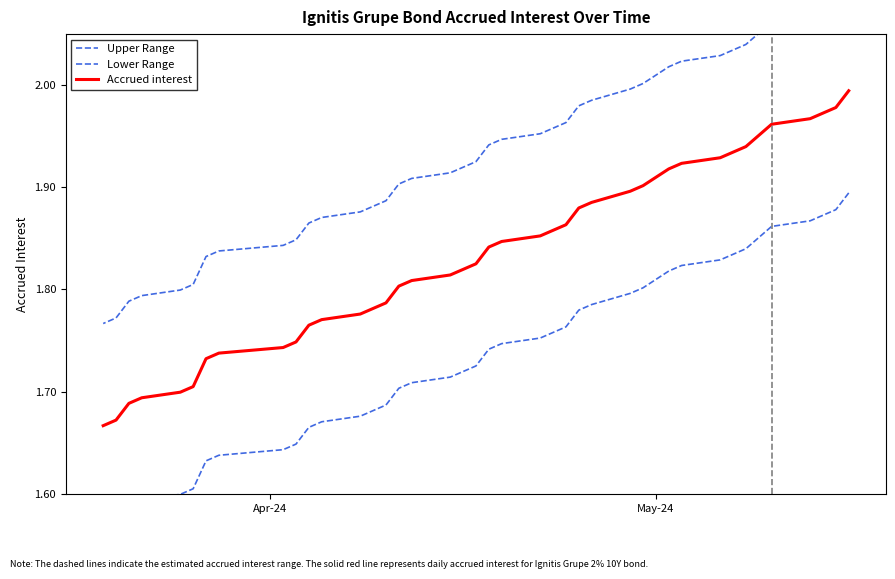

What is the difference between the maximum and minimum values in the Accrued interest series?

0.3